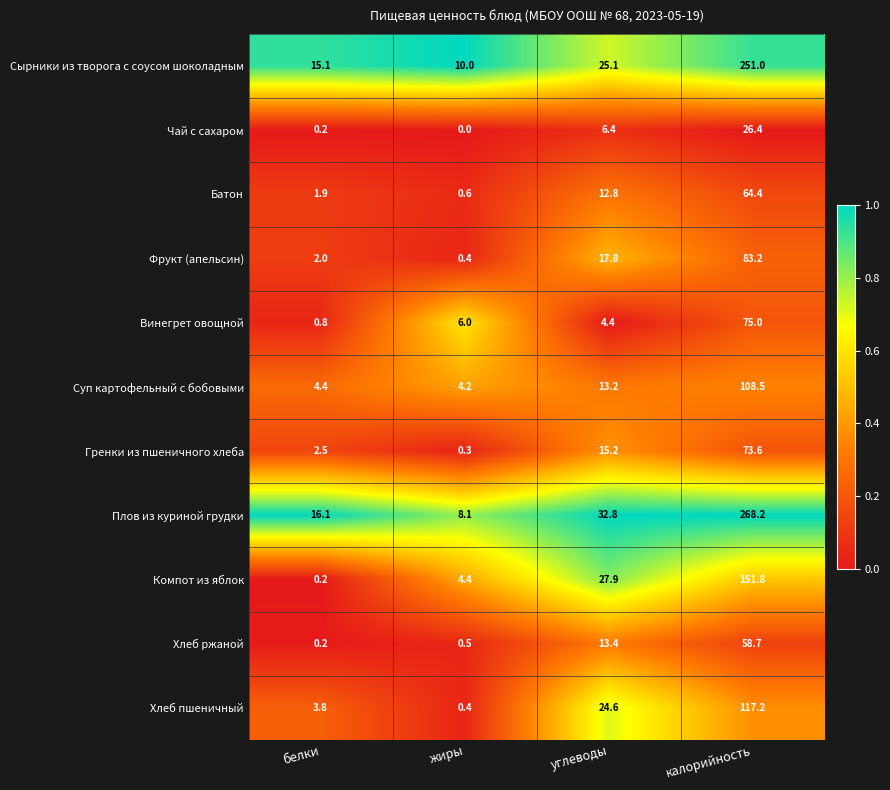

Which category has the lowest value in the Хлеб ржаной series?

белки